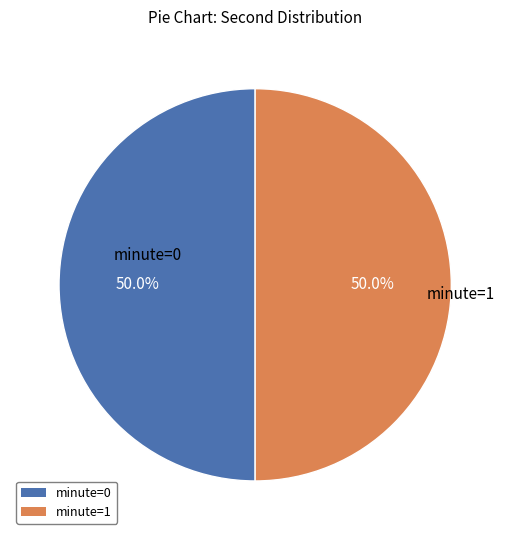

How many slices are in this pie chart?

2